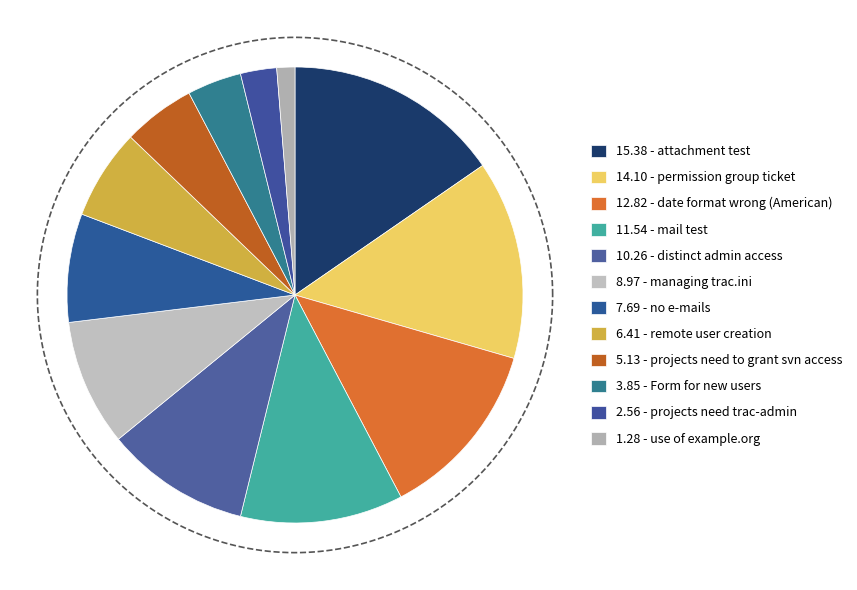

Which has a higher value, permission group ticket or projects need to grant svn access?

permission group ticket